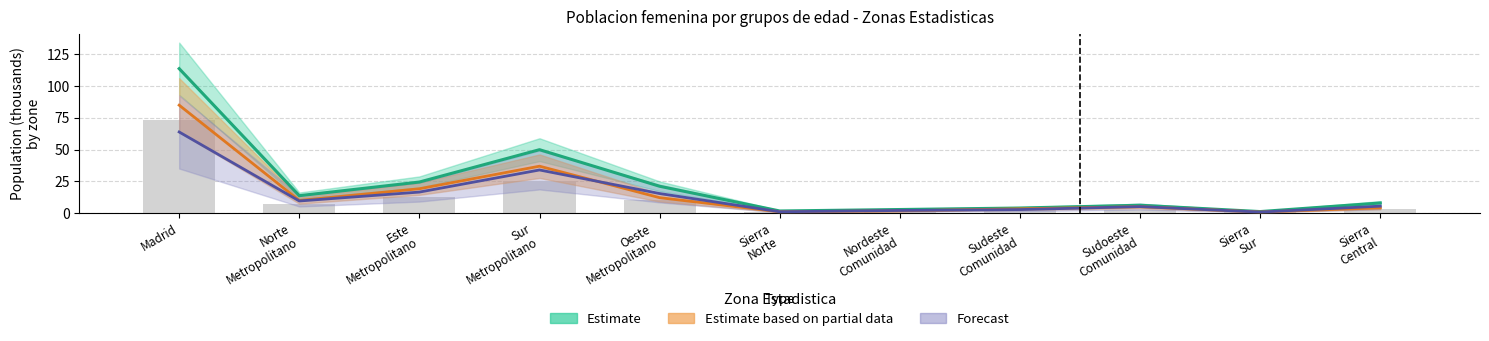

Reading right to left, extract all data points from this chart.

Estimate: 8.0	1.3	6.2	4.1	2.9	1.7	21.2	49.9	24.5	13.8	113.7
Estimate based on partial data: 4.2	0.9	5.1	3.5	1.8	1.1	12.2	37.0	19.2	10.0	84.9
Forecast: 5.5	0.9	5.2	2.8	2.1	1.1	15.5	34.0	16.6	9.6	63.9